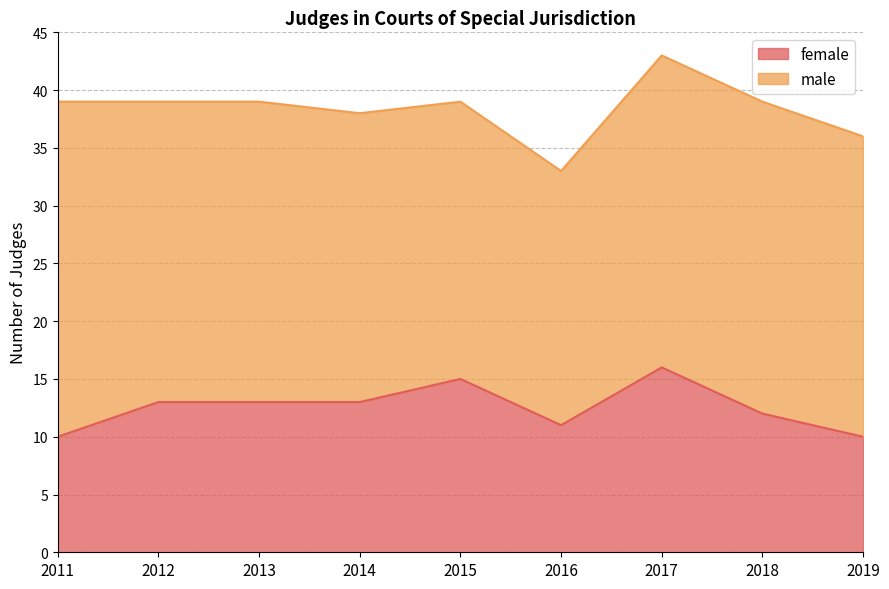

How many points are lower than both their immediate neighbors (excluding endpoints)?

1